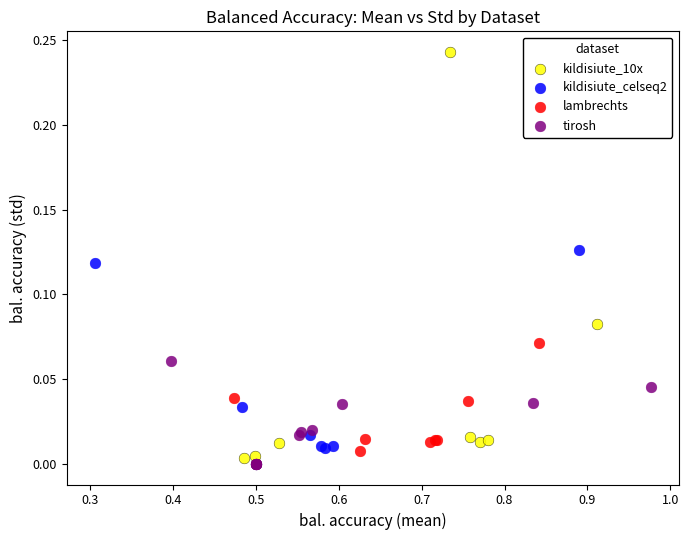

What are all the series names shown in the legend?

kildisiute_10x, kildisiute_celseq2, lambrechts, tirosh